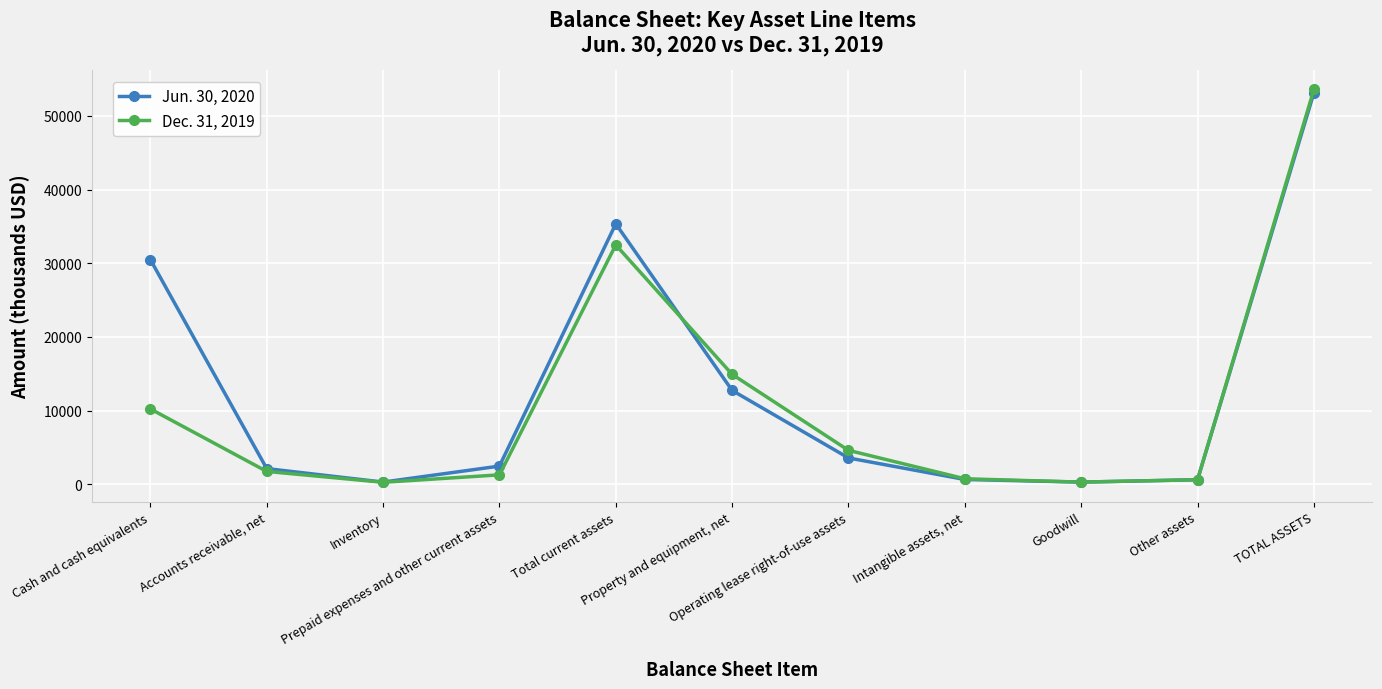

Which series changed the most between Cash and cash equivalents and Intangible assets, net?

Jun. 30, 2020